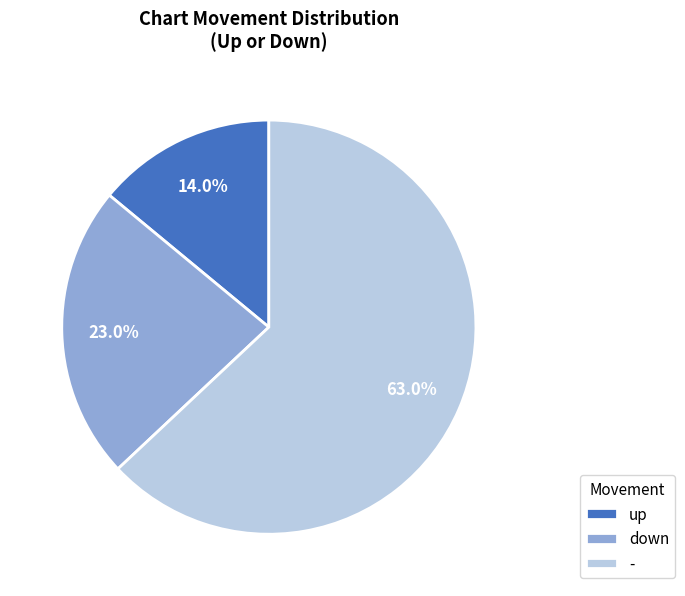

What percentage is the up slice, to the nearest percent?

14%